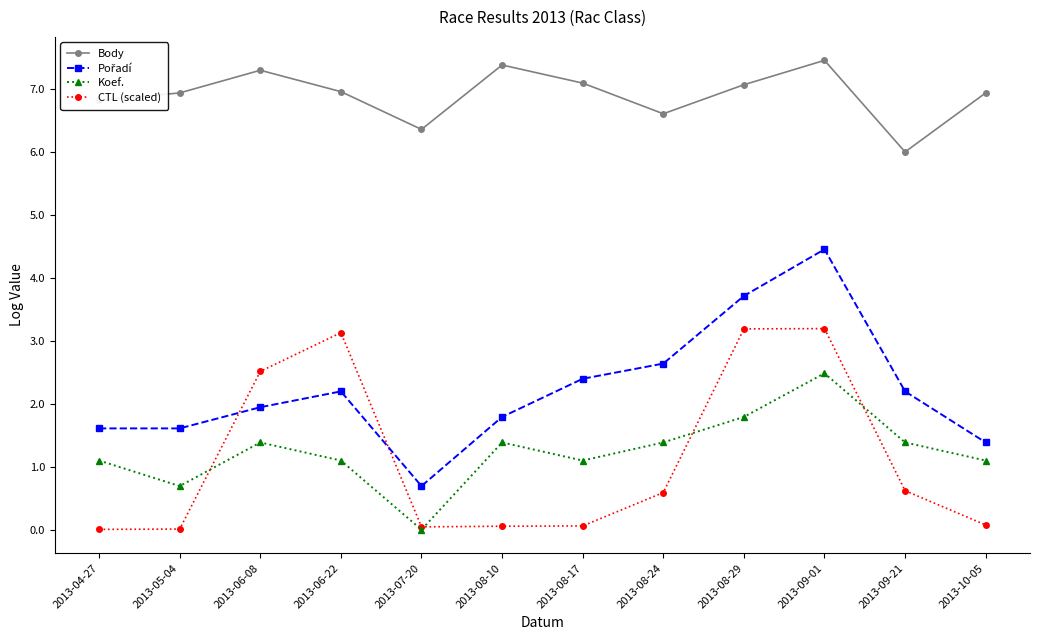

What is the label of the 3rd point from the right?

2013-09-01